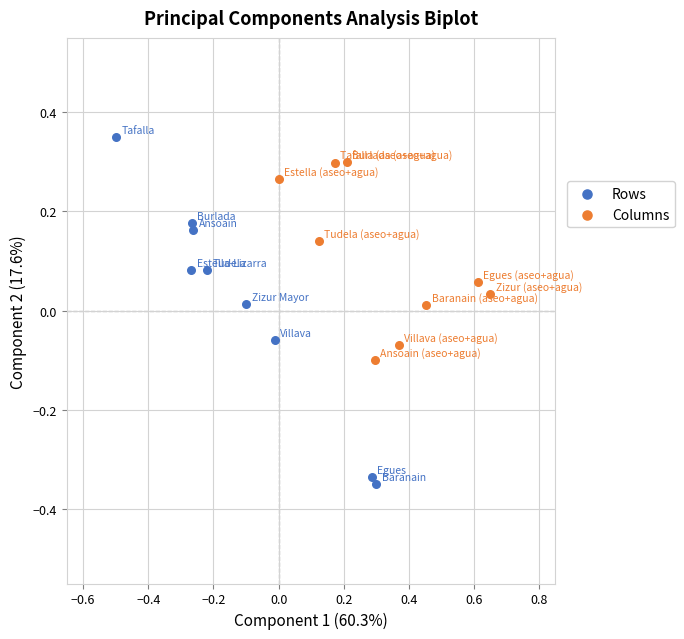

Which series has the widest spread of Y values?

Rows